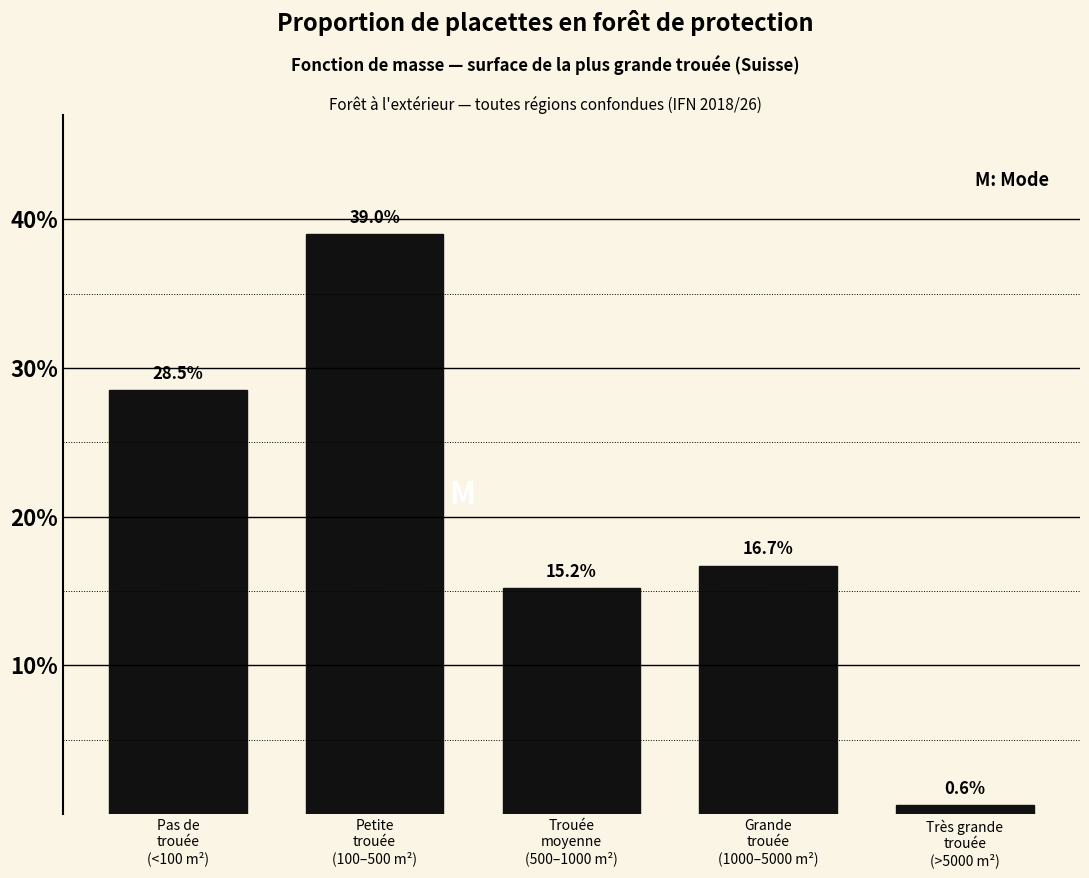

Reading left to right, what are all the values shown in this chart?

28.5	39.0	15.2	16.7	0.6